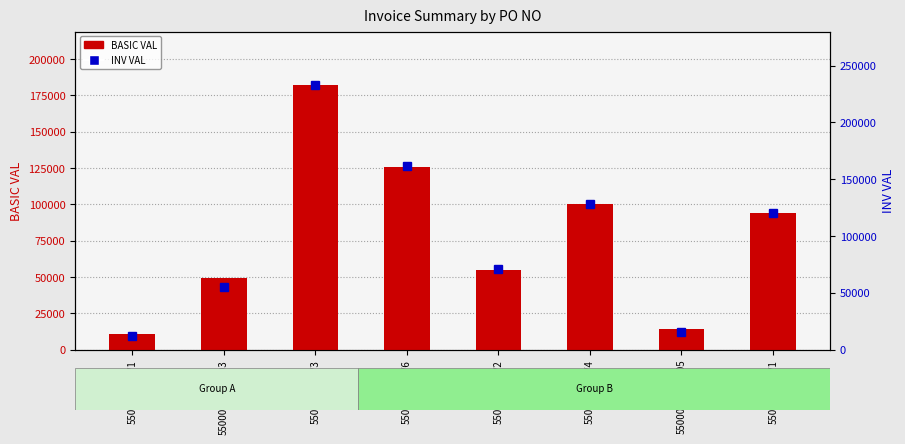

Rank the categories by INV VAL value from lowest to highest.

5500013565/1, 5500013427/005, 5500013427/003, 5500013731/2, 5500013731/1, 5500013731/4, 5500013731/6, 5500013731/3